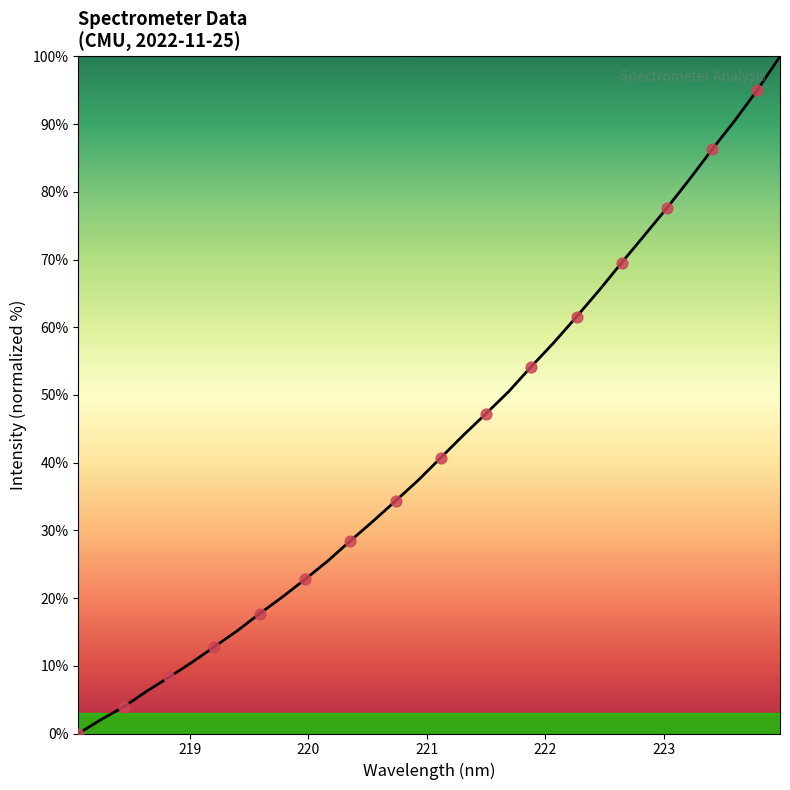

What is the greatest value displayed?

100.0